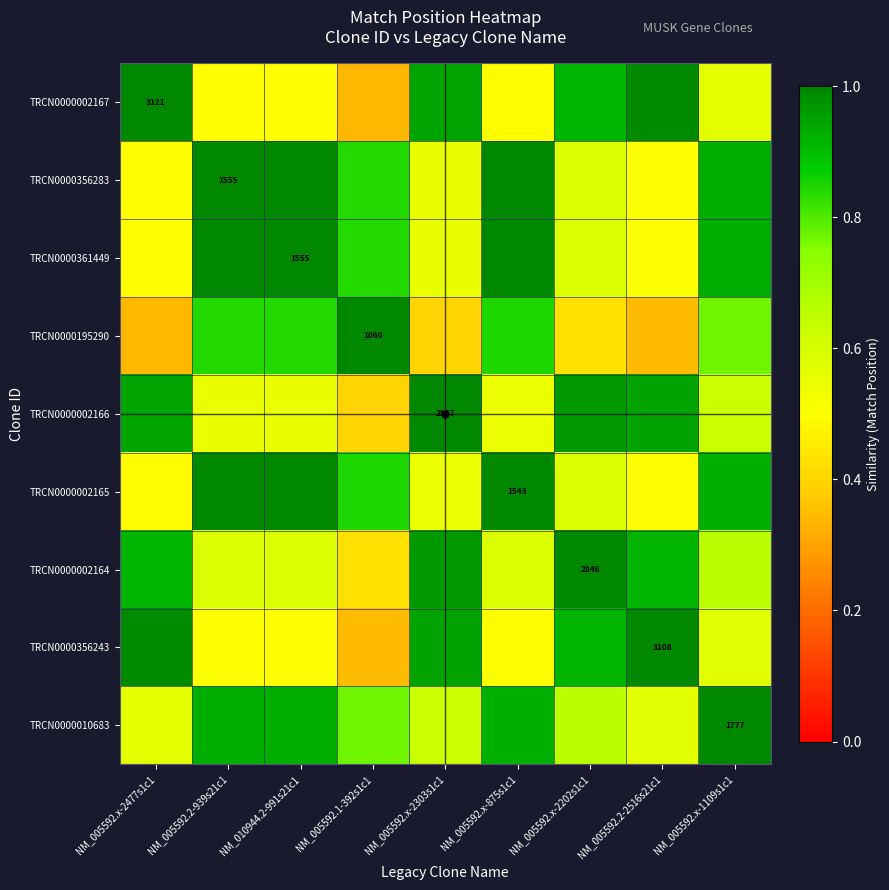

What is the sum of all TRCN0000002167 values?

6.3